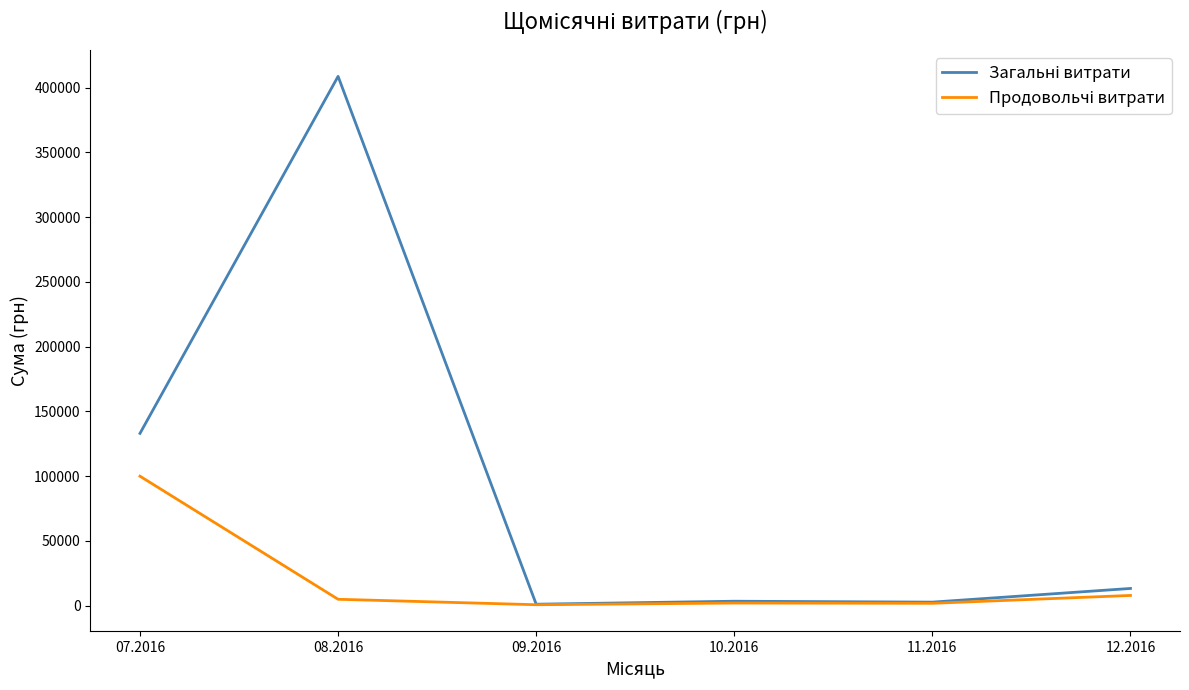

What is the maximum value shown in the chart?

408627.1